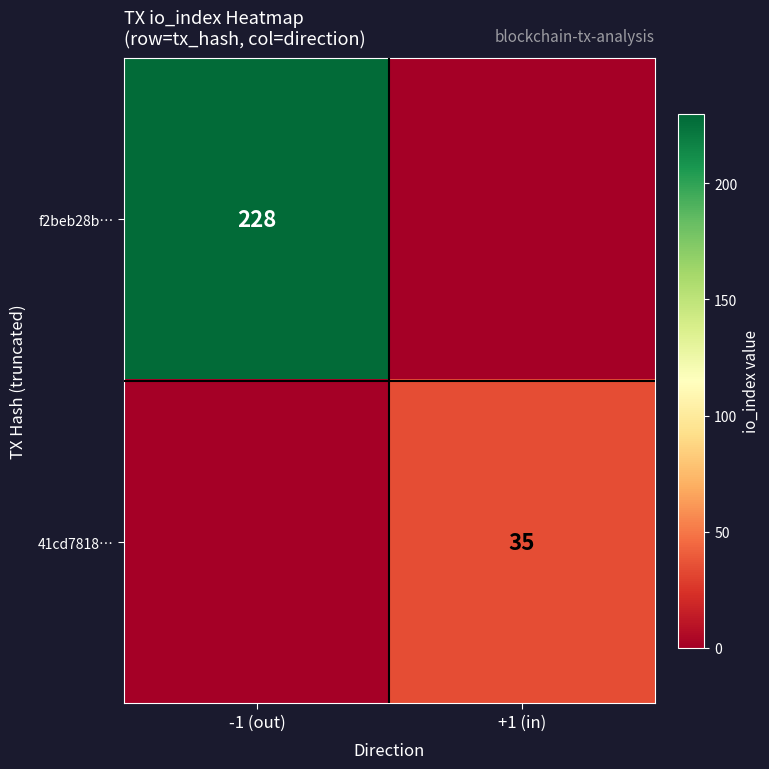

Is the value of f2beb28b… at -1 (out) greater than the value of 41cd7818… at +1 (in)?

Yes